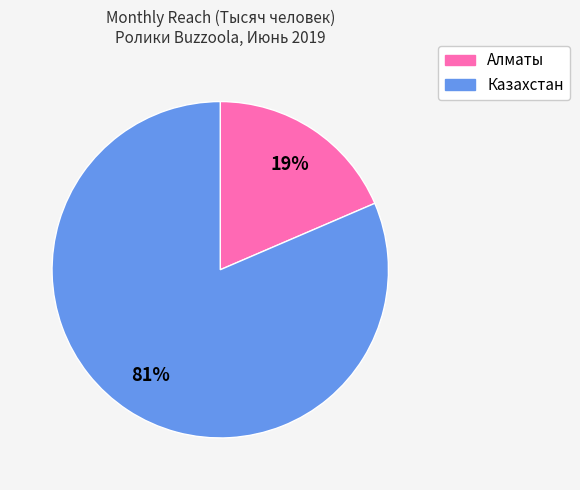

To the nearest percent, what percentage of the pie is Алматы?

19%